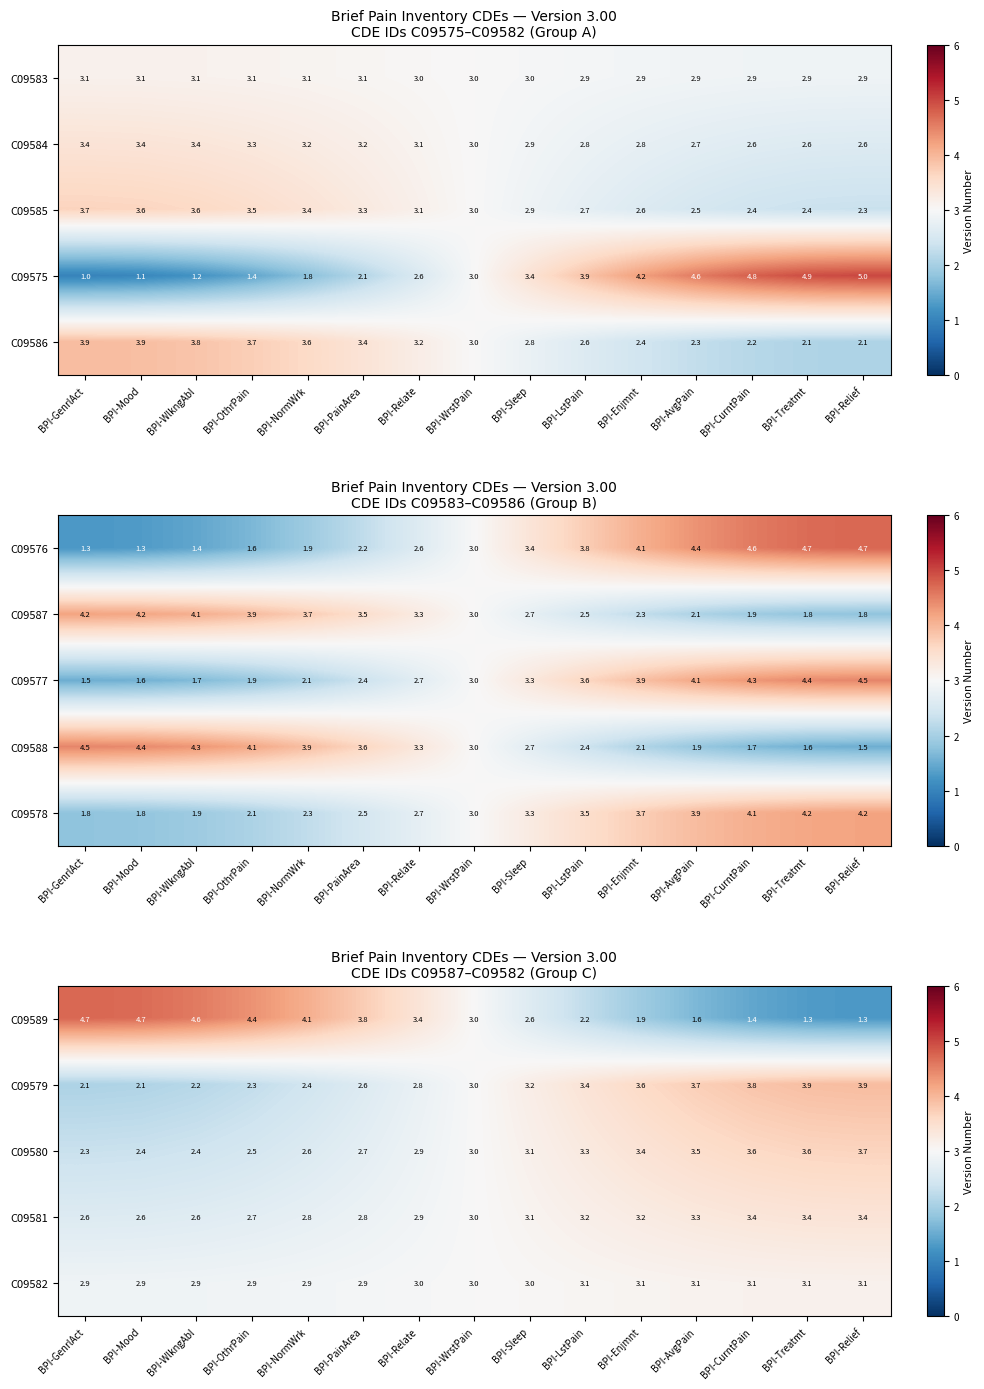

What is the difference between the maximum and minimum values in the C09589 series?

3.4